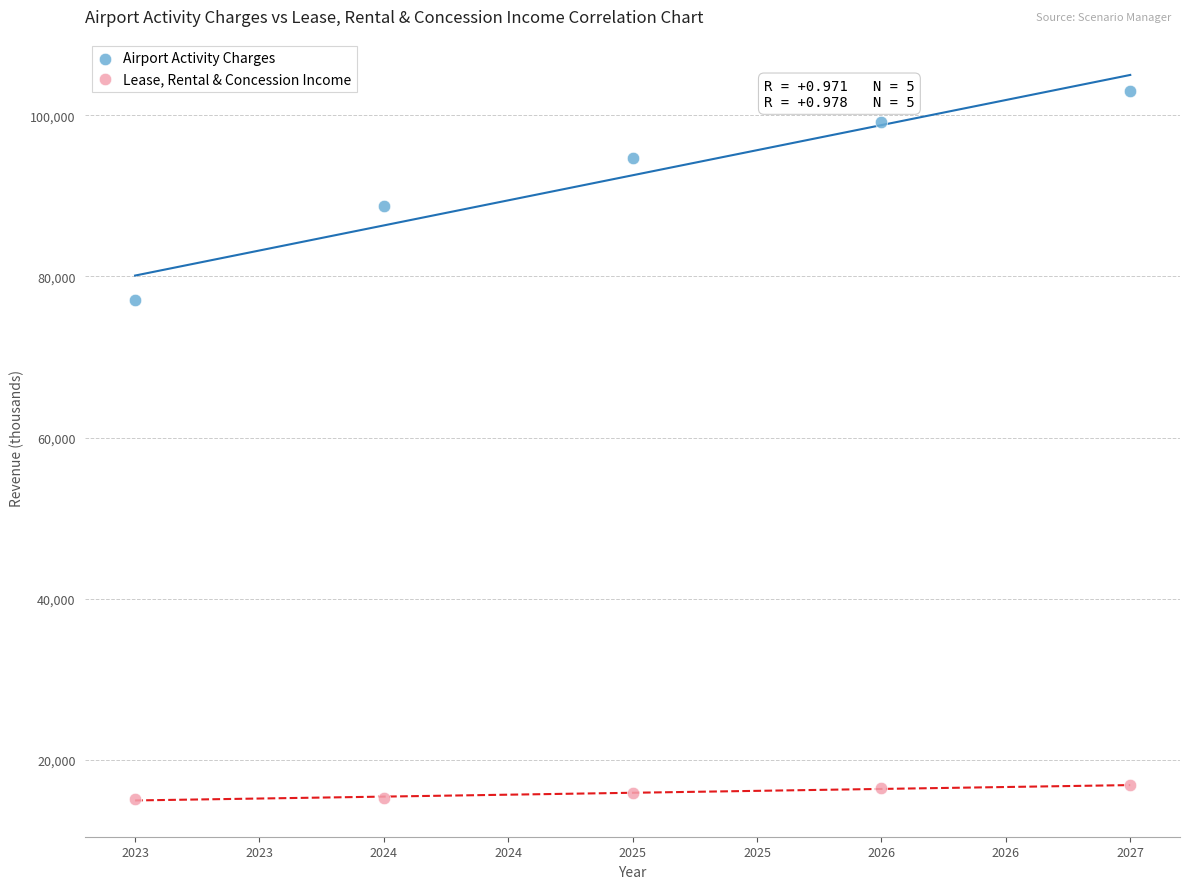

In the Airport Activity Charges series, what Y value is closest to 90074?

88751.8